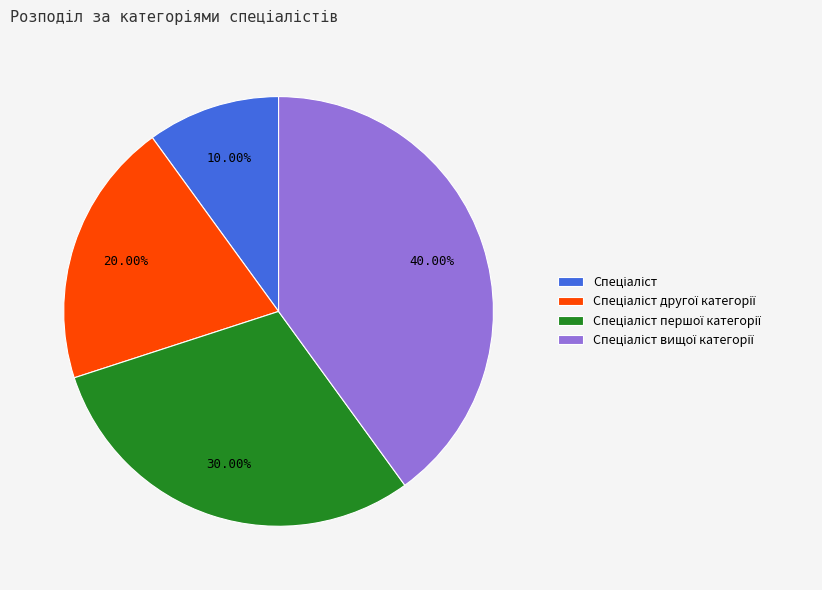

To the nearest percent, what is the average slice percentage?

25%